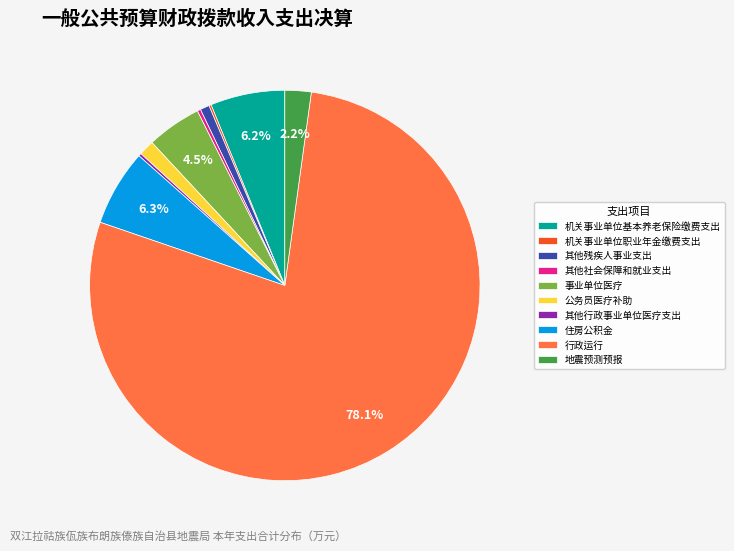

To the nearest percent, what is the difference between the 公务员医疗补助 and 机关事业单位基本养老保险缴费支出 slice percentages?

5%